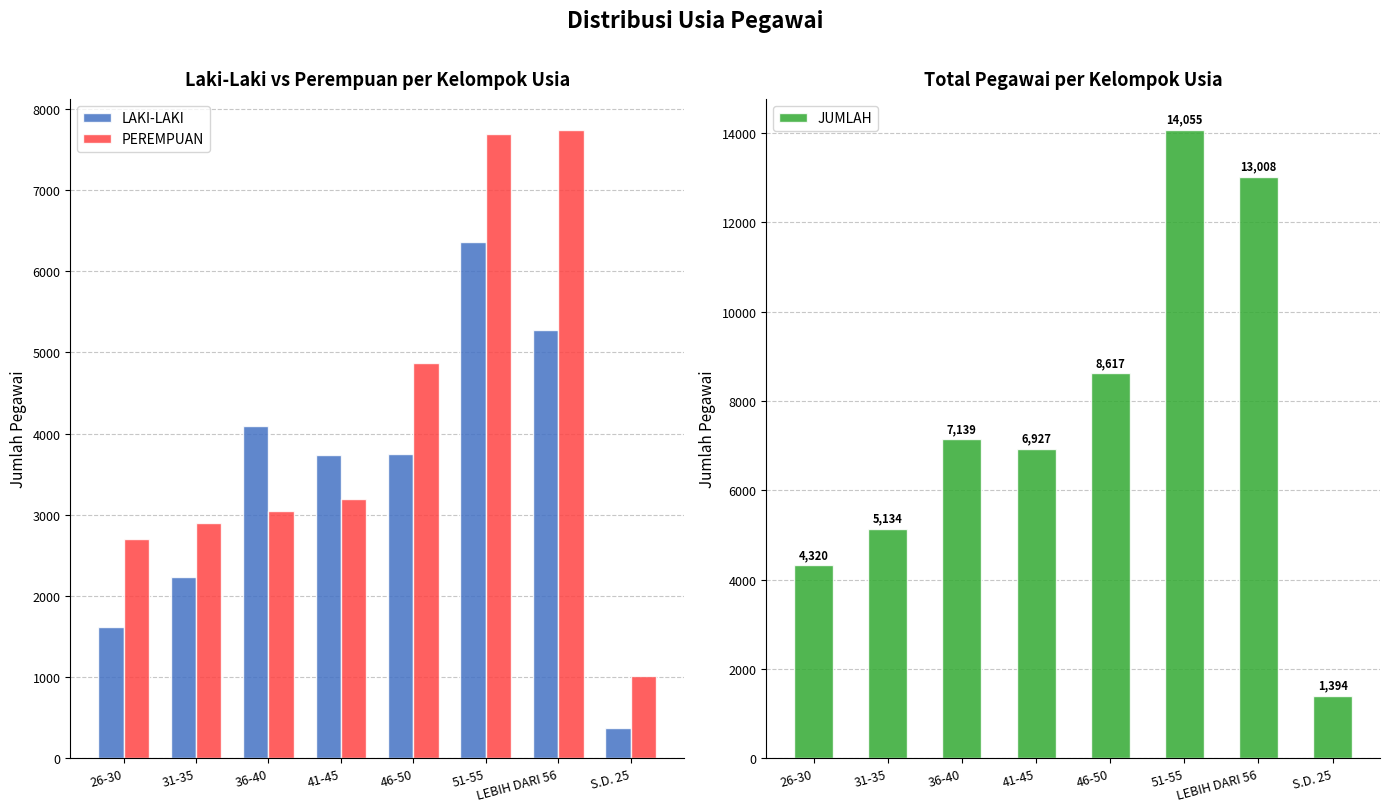

What is the approximate value of JUMLAH at 46-50?

8617